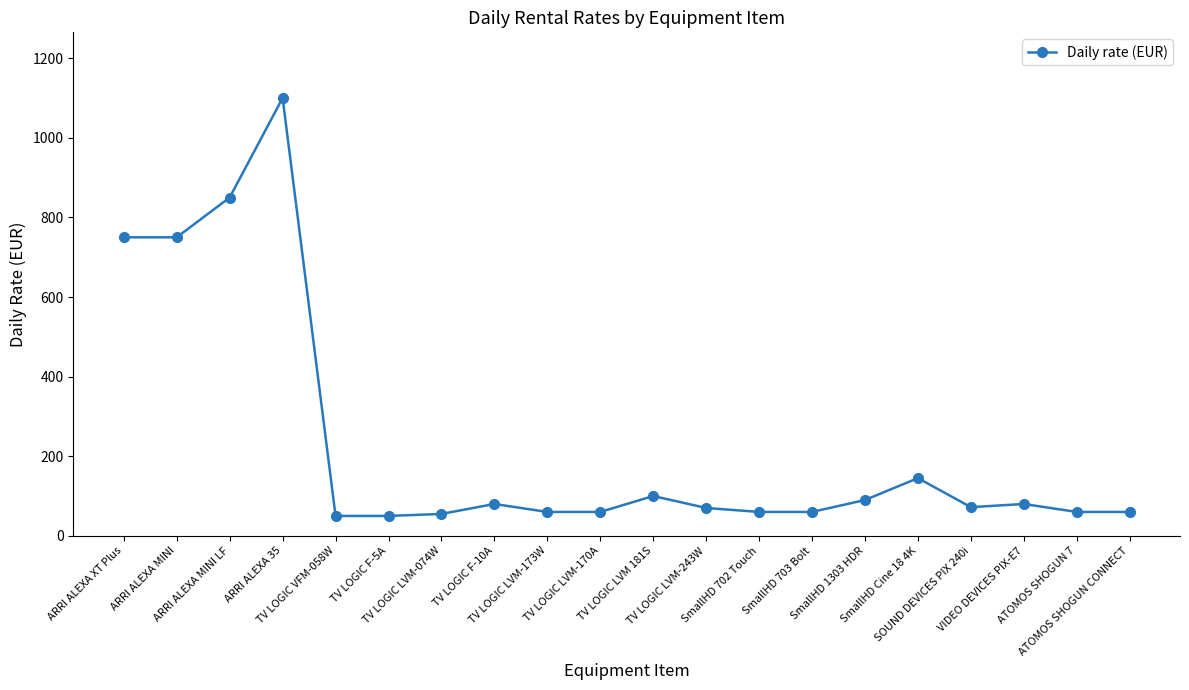

How many categories are shown in the chart?

20